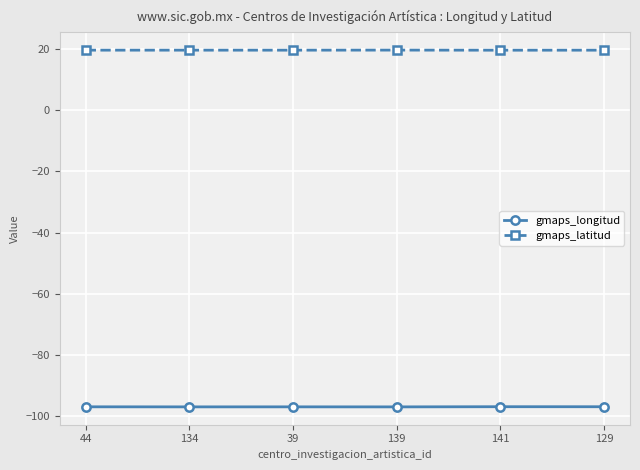

The value of gmaps_latitud at 134 is 19.5. True or false?

True